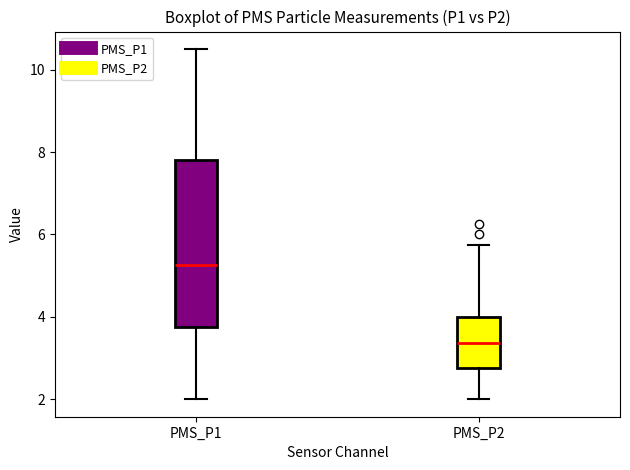

Reading left to right, transcribe this box plot: for each box, give where its median line is, the range the box spans, and where its two whiskers end, as read against the y-axis. The values are not printed on the chart, so give them approximately, as read against the axis.

PMS_P1: median 5.2, box 3.8 to 7.8, whiskers 2.0 to 10.6
PMS_P2: median 3.4, box 2.8 to 4.0, whiskers 2.0 to 5.8